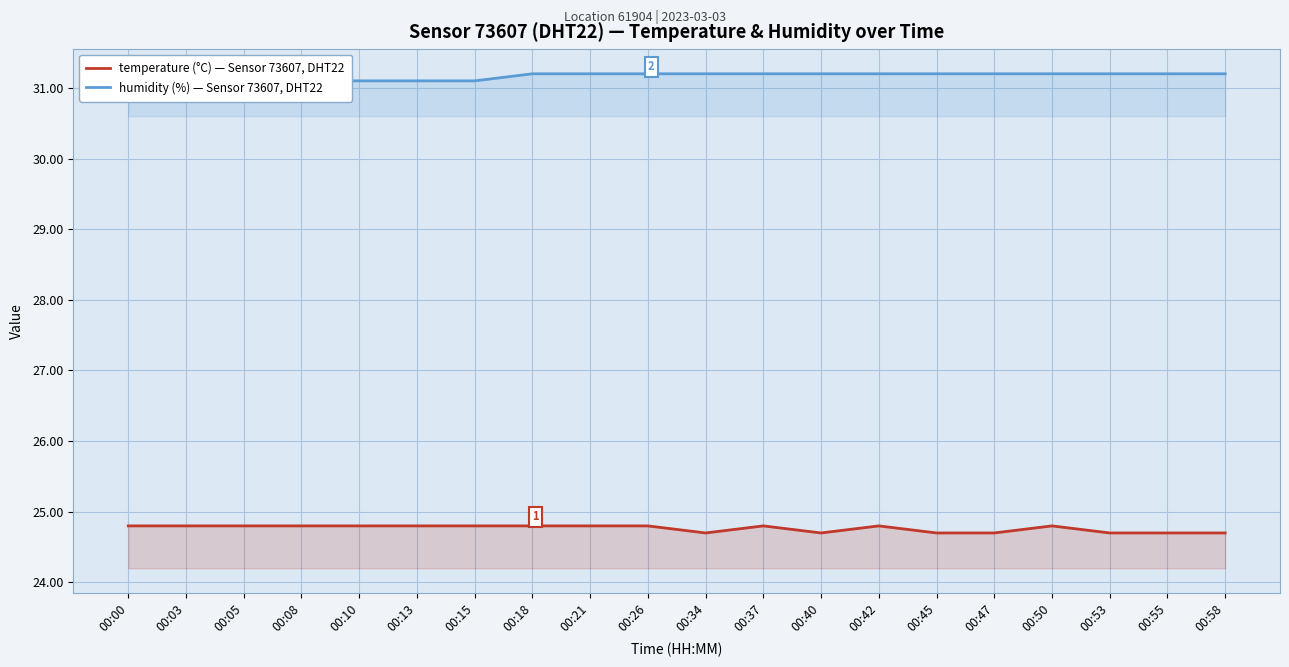

What value does the temperature (°C) — Sensor 73607, DHT22 series have at 00:50?

24.8